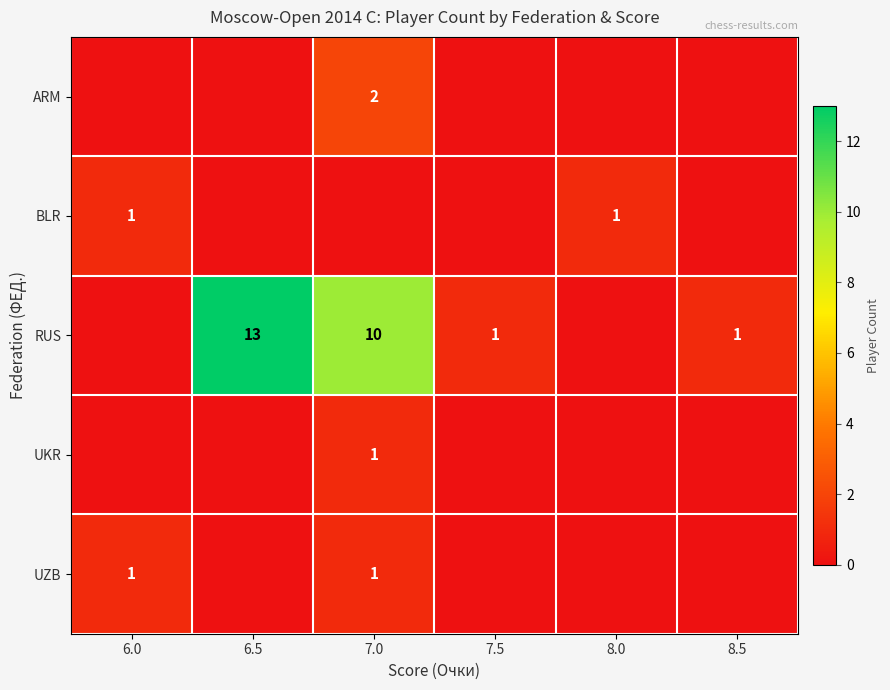

Count the number of data series in this chart.

5